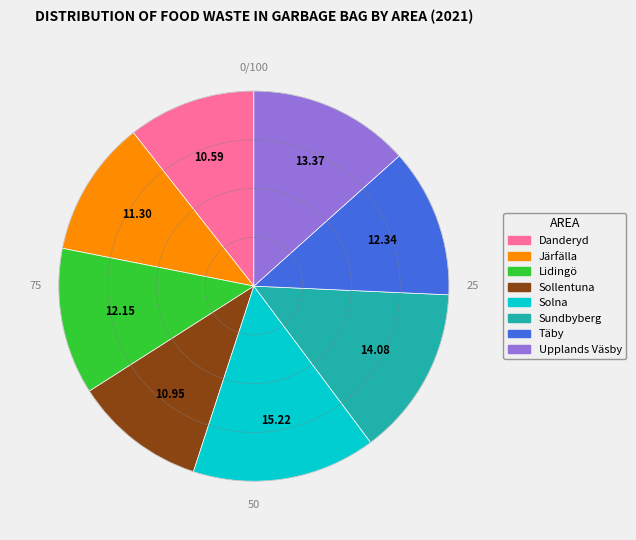

Does any single category account for the majority?

No